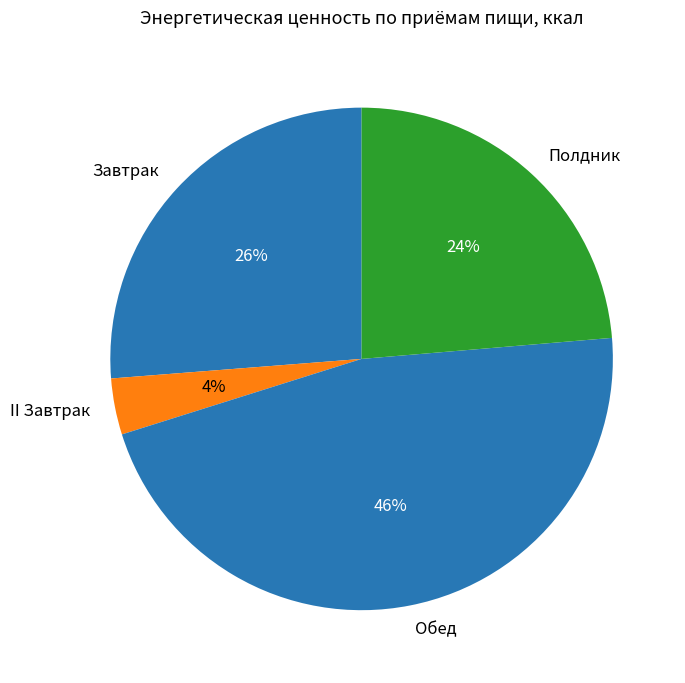

What is the smallest slice in the pie chart?

II Завтрак